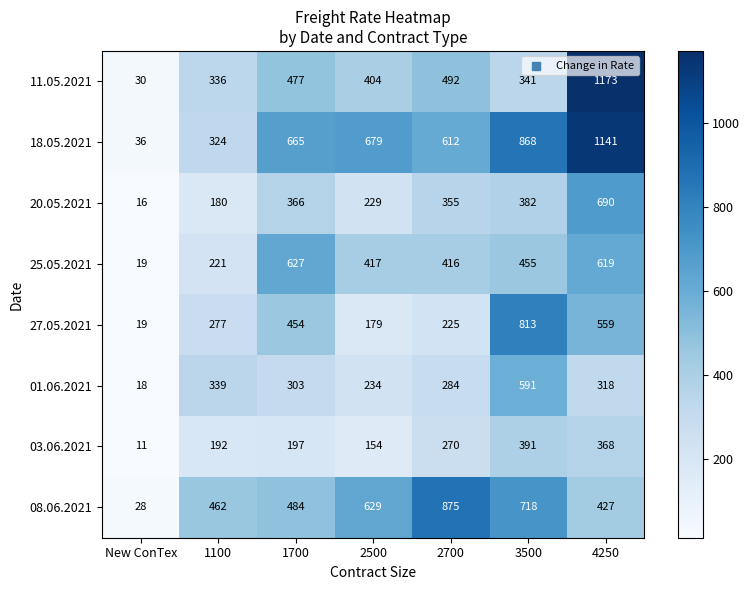

What is the total value across all series at 2500?

2925